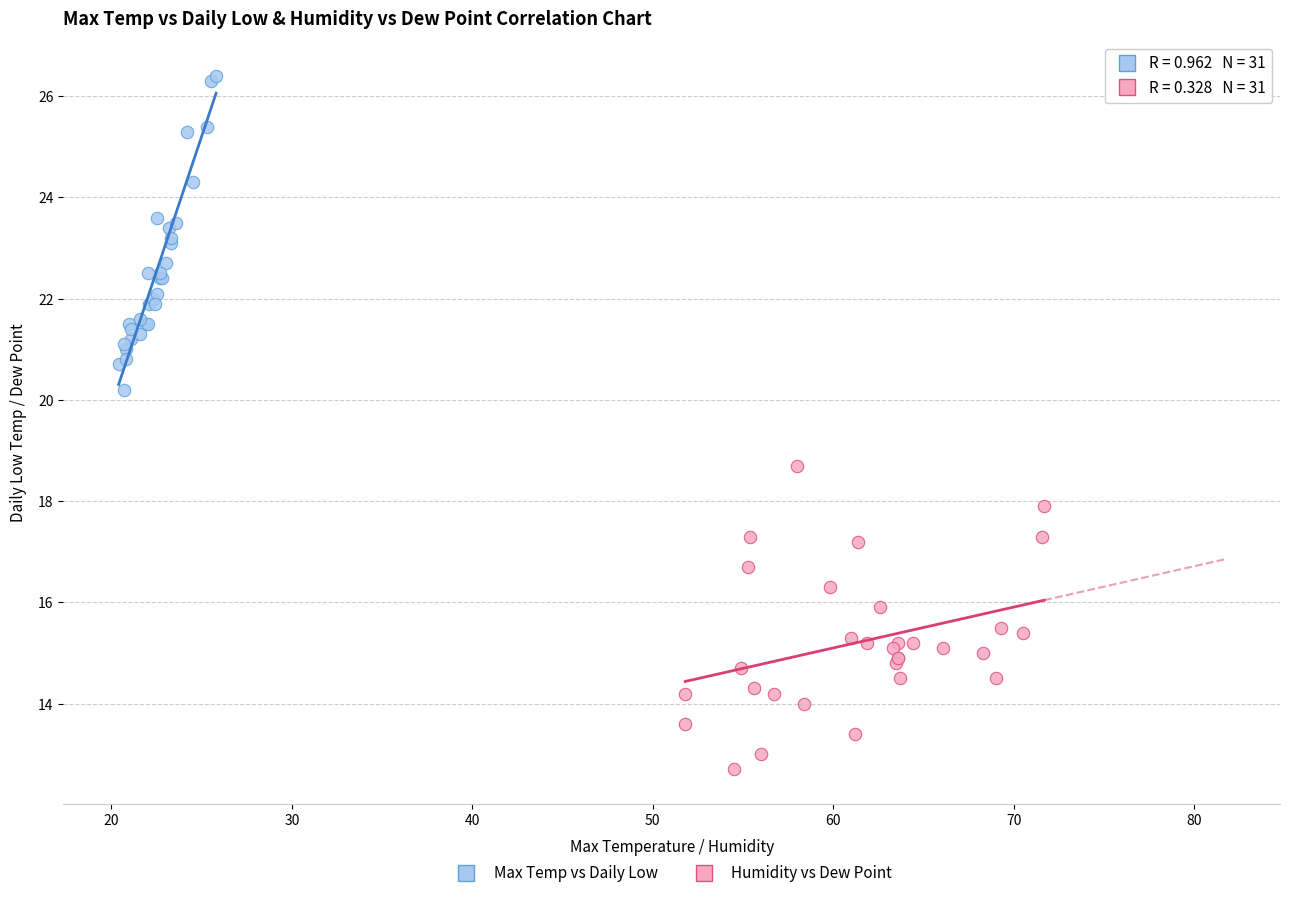

Which series has the largest Y range (max minus min)?

Max Temp vs Daily Low